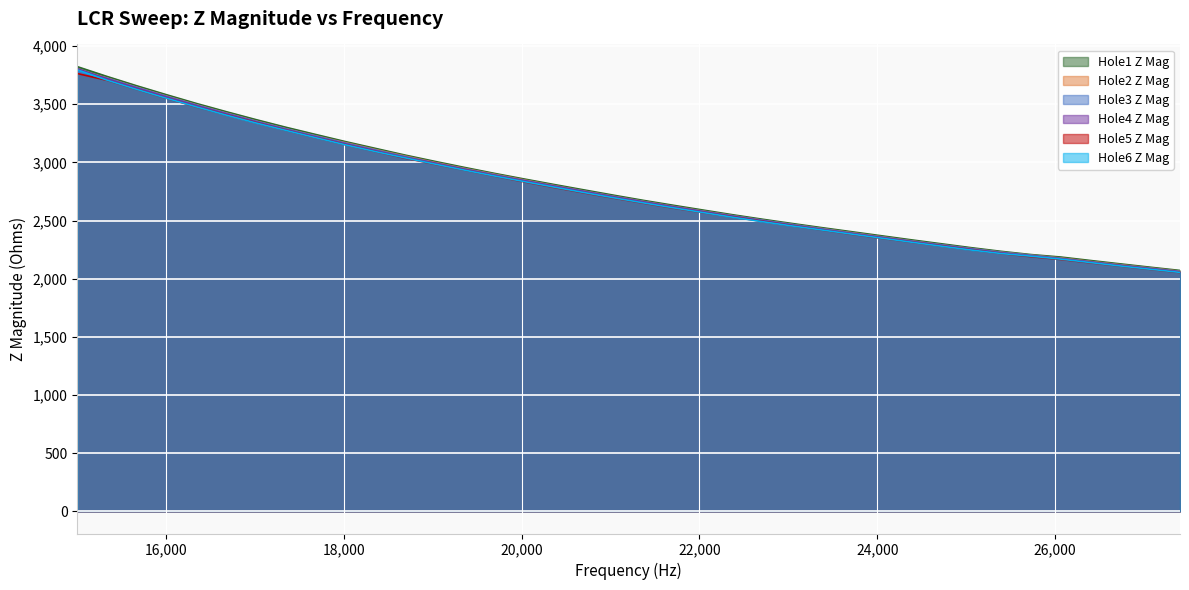

What are all the series names shown in the legend?

Hole1 Z Mag, Hole2 Z Mag, Hole3 Z Mag, Hole4 Z Mag, Hole5 Z Mag, Hole6 Z Mag